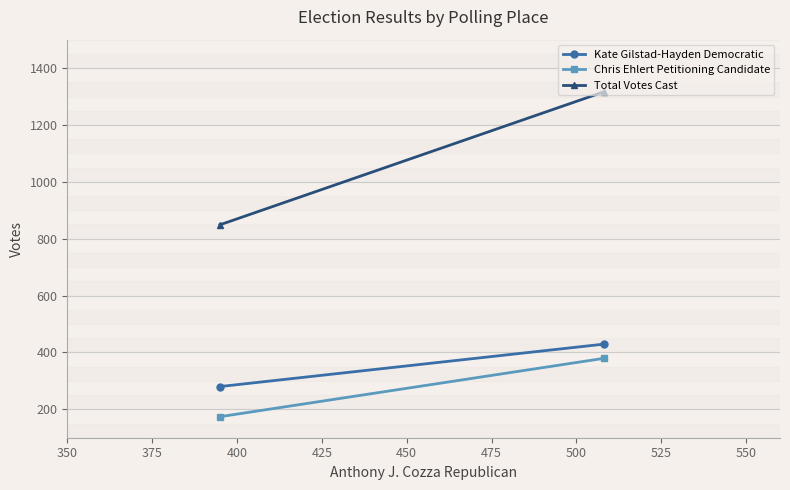

What are all the series names shown in the legend?

Kate Gilstad-Hayden Democratic, Chris Ehlert Petitioning Candidate, Total Votes Cast